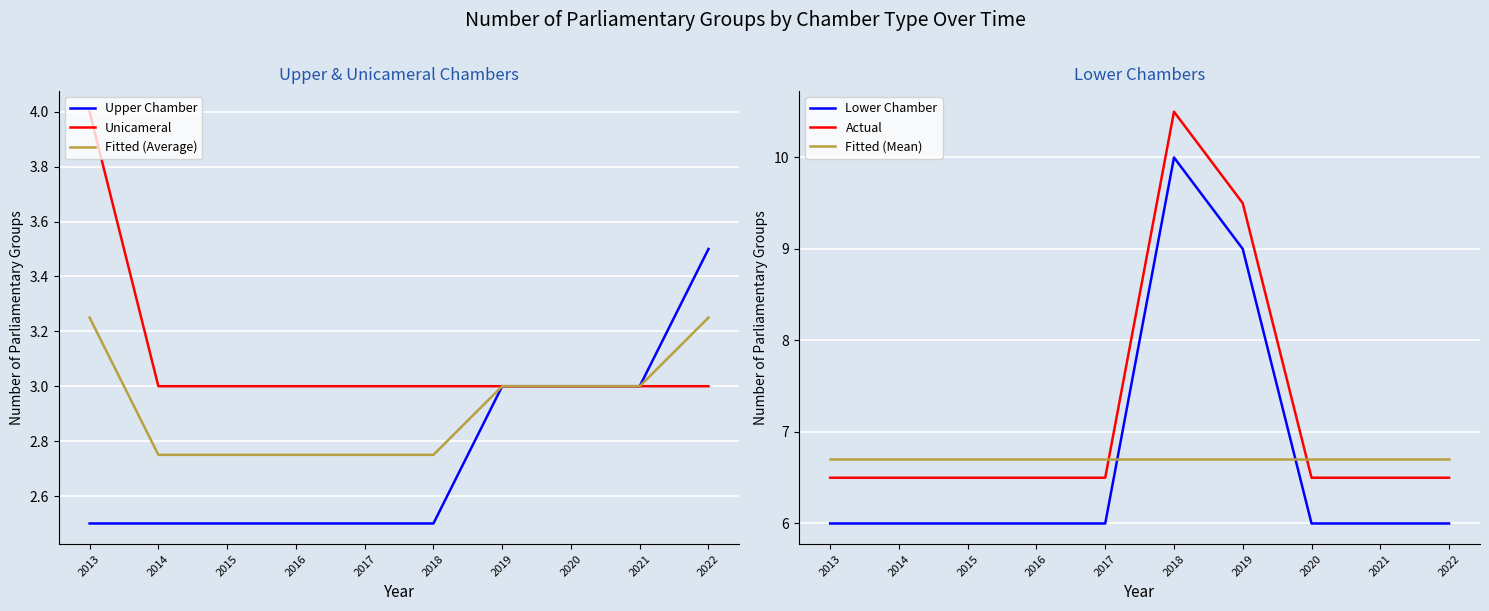

What value does the Fitted (Average) series have at 2018?

2.8